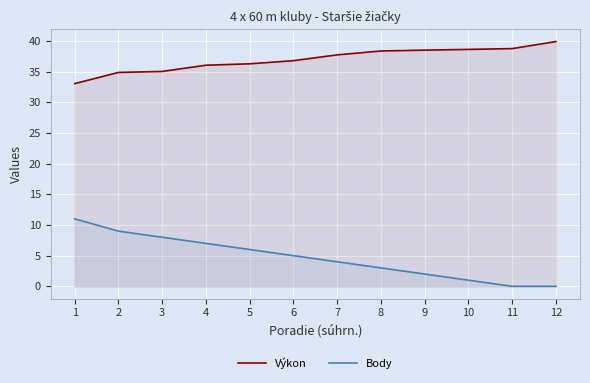

Reading left to right, transcribe all the data shown in this chart.

Výkon: 1=33.1	2=34.9	3=35.0	4=36.1	5=36.3	6=36.8	7=37.8	8=38.4	9=38.5	10=38.6	11=38.8	12=39.9
Body: 1=11.0	2=9.0	3=8.0	4=7.0	5=6.0	6=5.0	7=4.0	8=3.0	9=2.0	10=1.0	11=0.0	12=0.0